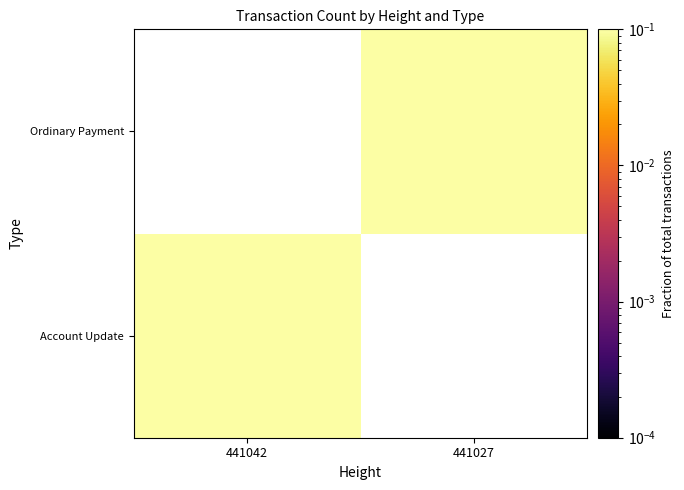

List the series in order of their peak value, highest first.

Account Update, Ordinary Payment